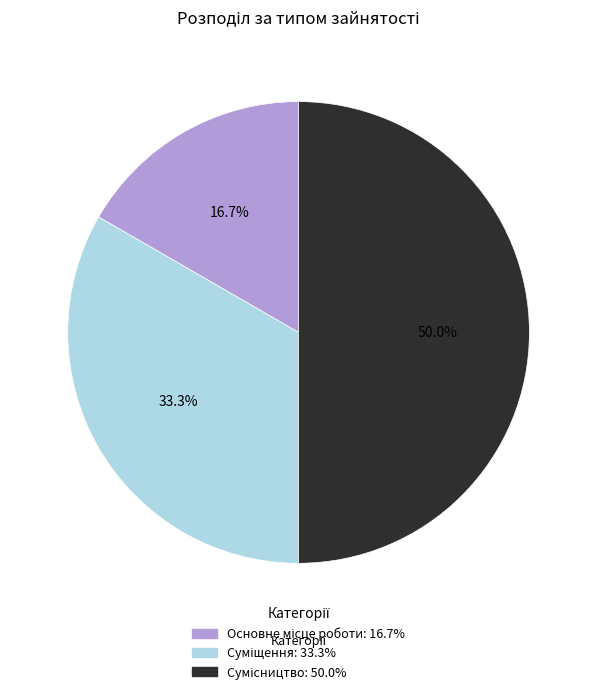

Combined, do Сумісництво and Суміщення account for over 50%?

Yes